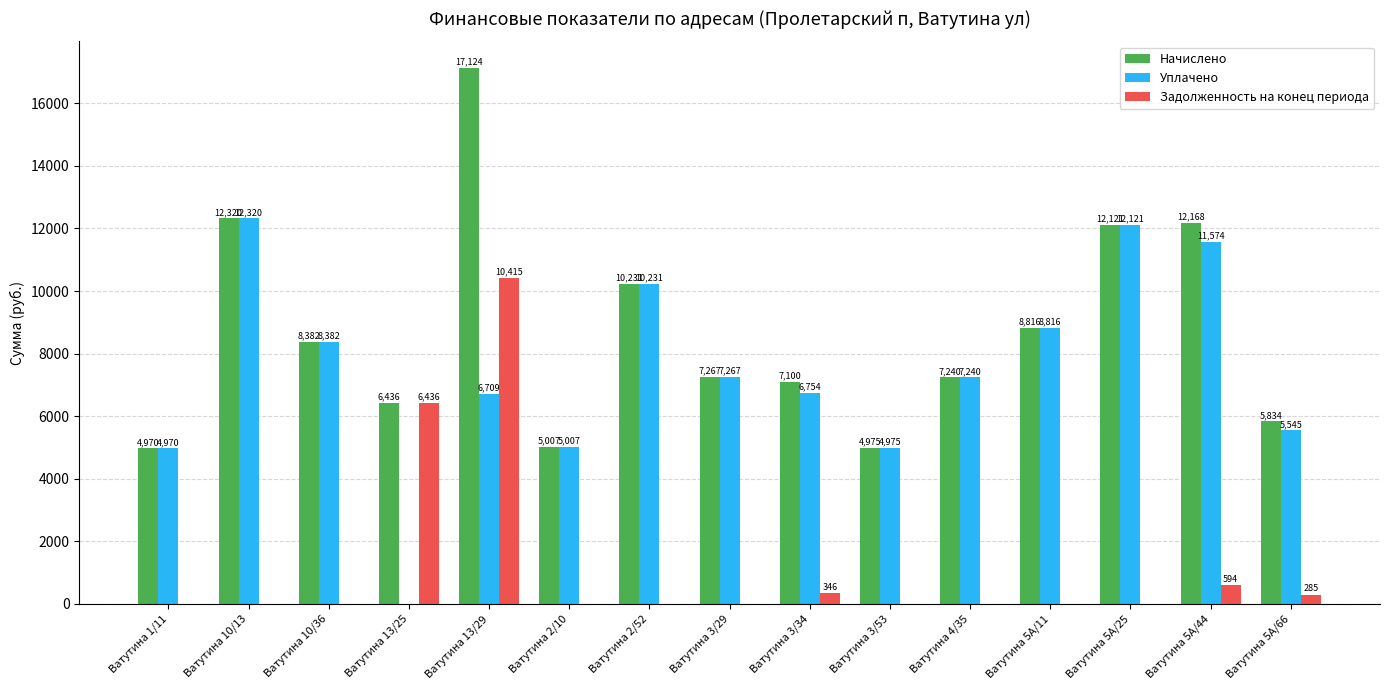

Is it true that Задолженность на конец периода equals -6687.1 at Ватутина 5А/11?

False